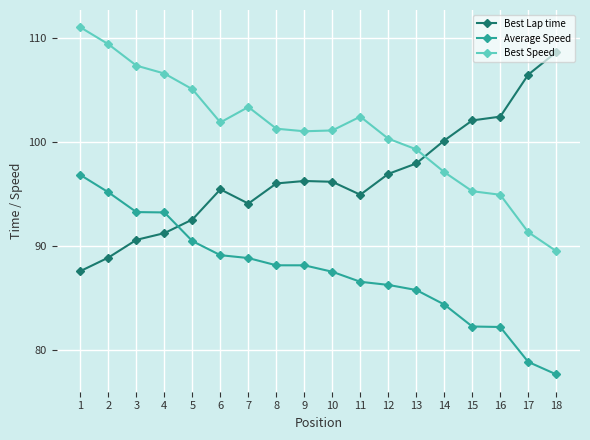

Does the chart display data point markers on the line(s)?

Yes